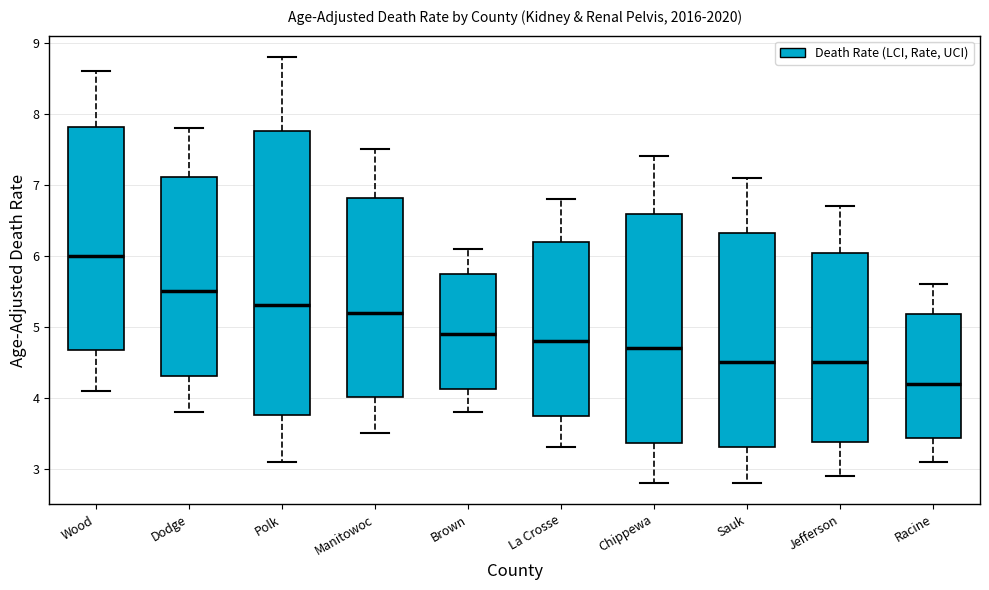

Reading left to right, transcribe this box plot: for each box, give where its median line is, the range the box spans, and where its two whiskers end, as read against the y-axis. The values are not printed on the chart, so give them approximately, as read against the axis.

Wood: median 6.0, box 4.7 to 7.8, whiskers 4.1 to 8.6
Dodge: median 5.5, box 4.3 to 7.1, whiskers 3.8 to 7.8
Polk: median 5.3, box 3.8 to 7.8, whiskers 3.1 to 8.8
Manitowoc: median 5.2, box 4.0 to 6.8, whiskers 3.5 to 7.5
Brown: median 4.9, box 4.1 to 5.7, whiskers 3.8 to 6.1
La Crosse: median 4.8, box 3.8 to 6.2, whiskers 3.3 to 6.8
Chippewa: median 4.7, box 3.4 to 6.6, whiskers 2.8 to 7.4
Sauk: median 4.5, box 3.3 to 6.3, whiskers 2.8 to 7.1
Jefferson: median 4.5, box 3.4 to 6.0, whiskers 2.9 to 6.7
Racine: median 4.2, box 3.4 to 5.2, whiskers 3.1 to 5.6